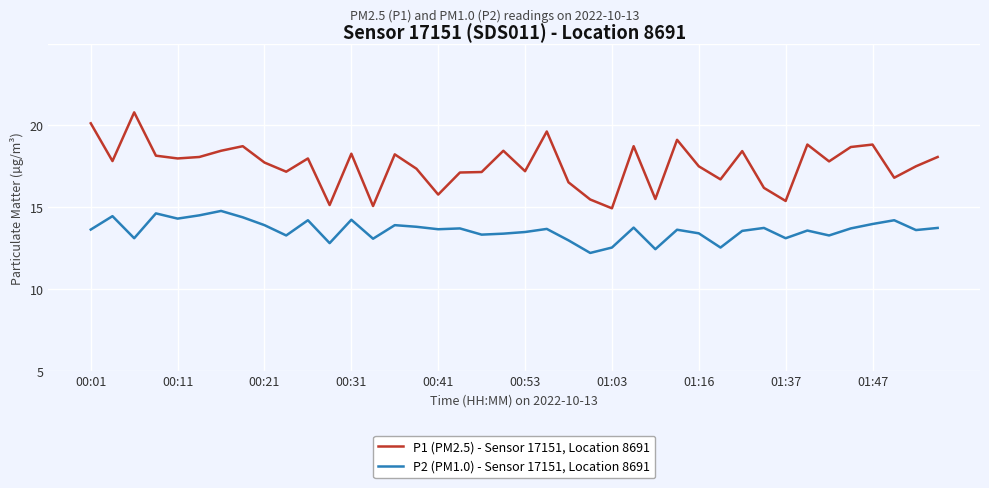

Which series has the largest total across all categories?

P1 (PM2.5) - Sensor 17151, Location 8691